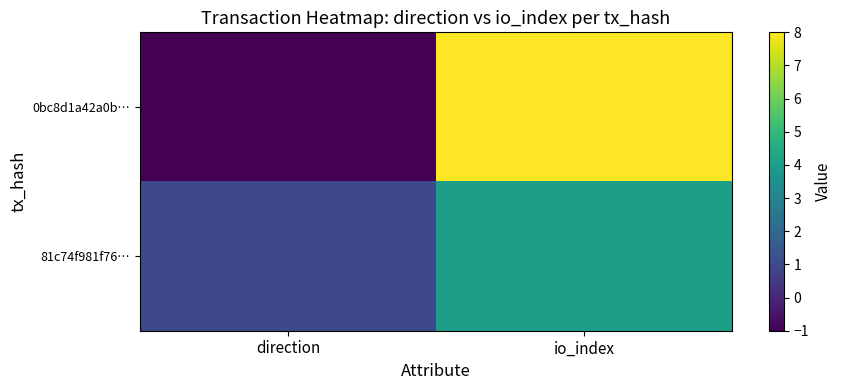

Reading left to right, list all the values displayed in this chart.

0bc8d1a42a0b…: direction=-1	io_index=8
81c74f981f76…: direction=1	io_index=4